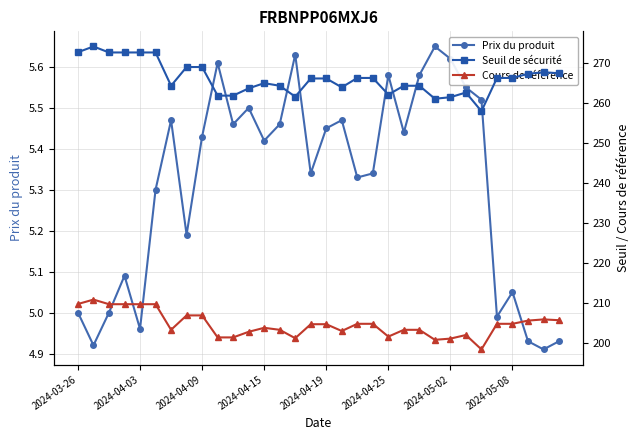

Rank the series by their average value, from highest to lowest.

Seuil de sécurité, Cours de référence, Prix du produit